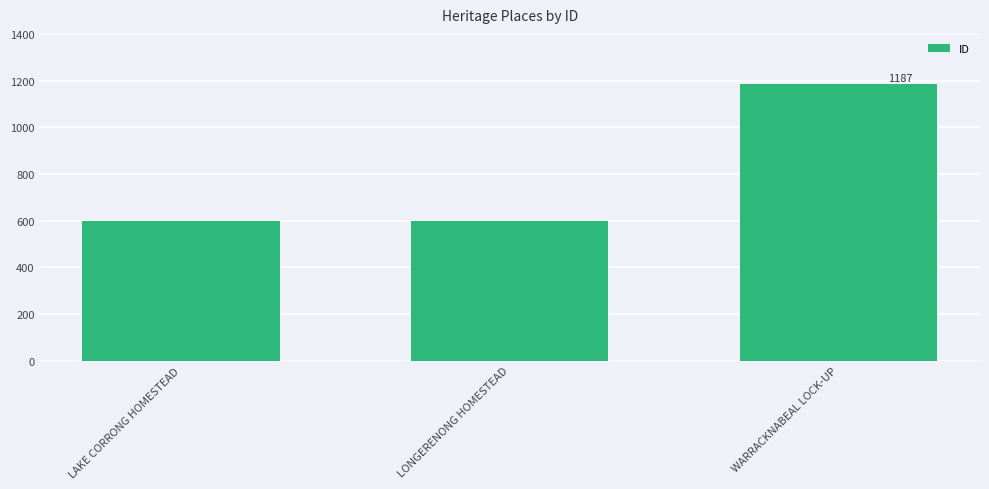

How many data points are less than 597?

1